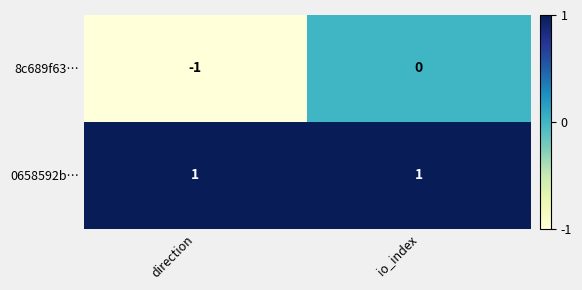

What is the total value across all series at io_index?

1